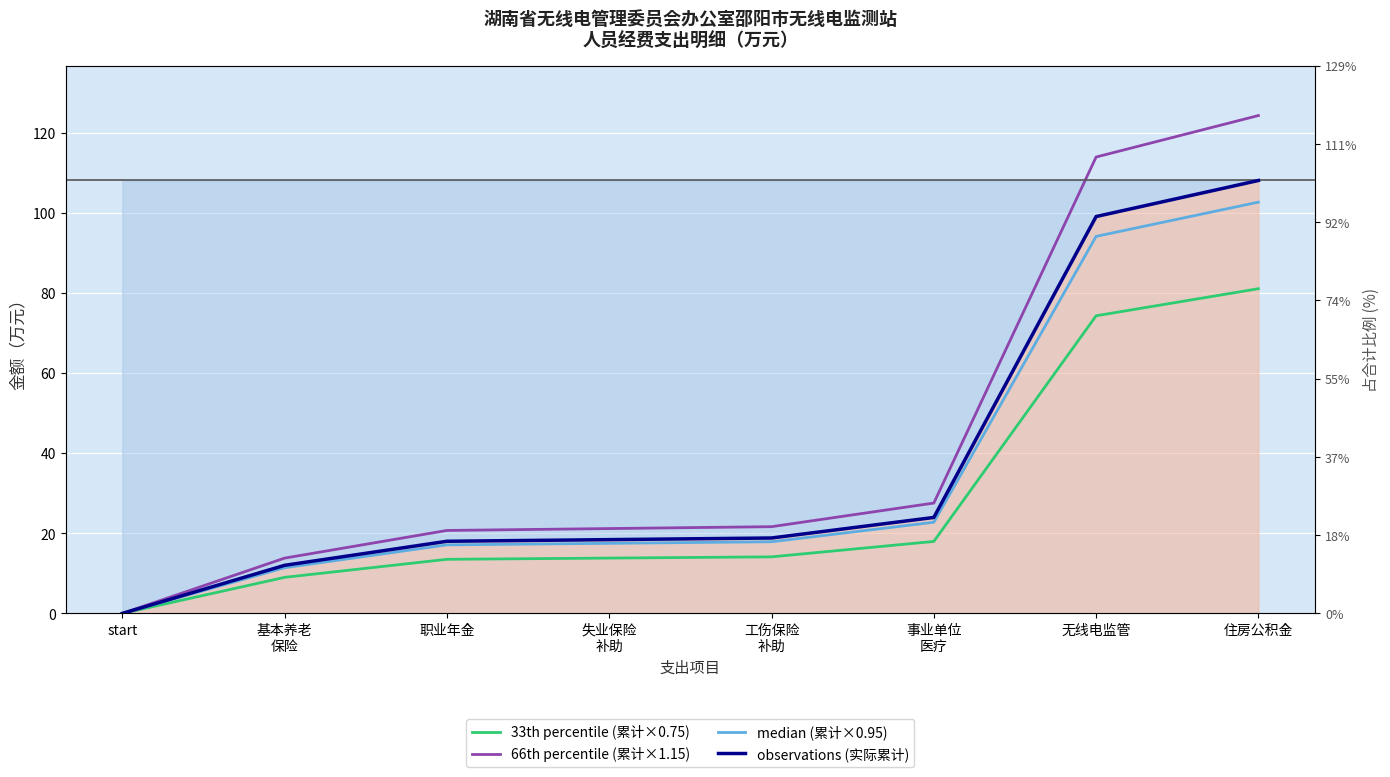

Which label corresponds to the largest value in the chart?

住房公积金